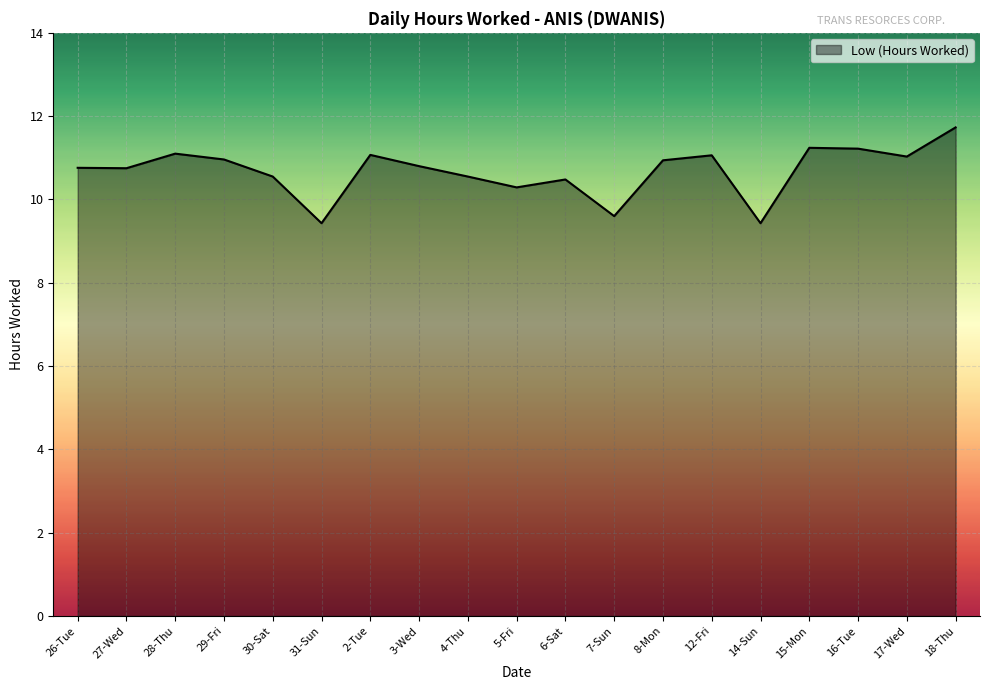

The value at 12-Fri is 11.1. True or false?

True